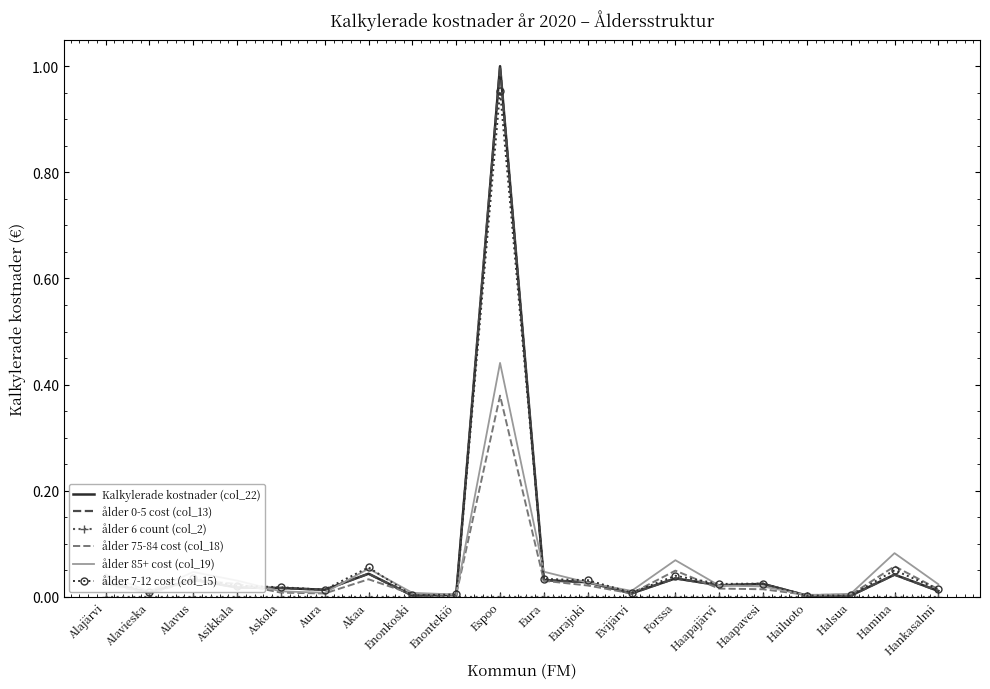

True or false: ålder 0-5 cost (col_13) and ålder 6 count (col_2) cross at least once.

False